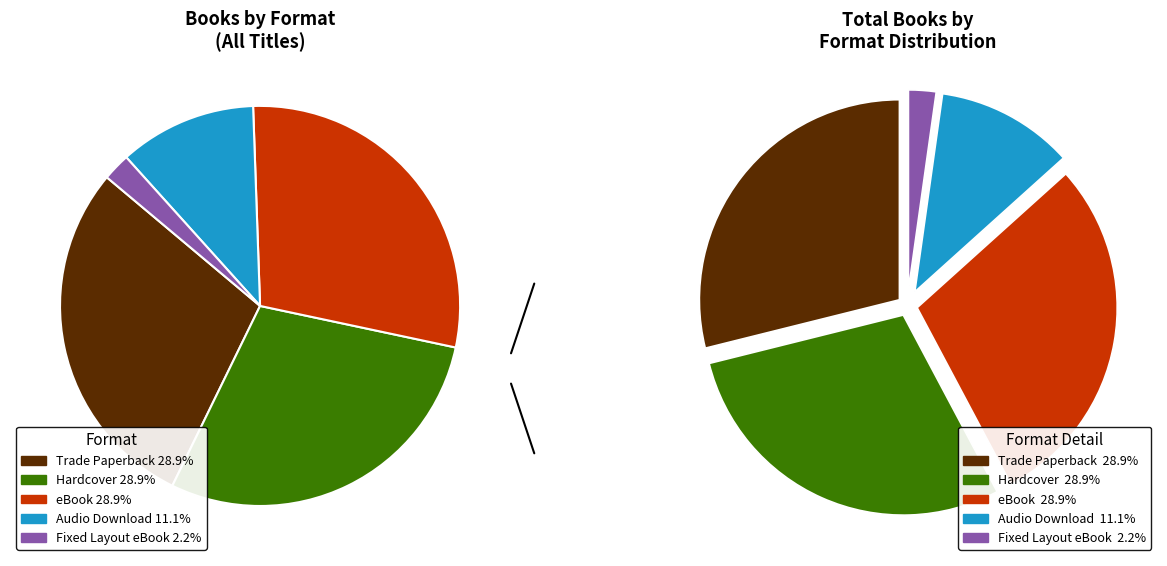

What percentage is the Audio Download slice, to the nearest percent?

11%